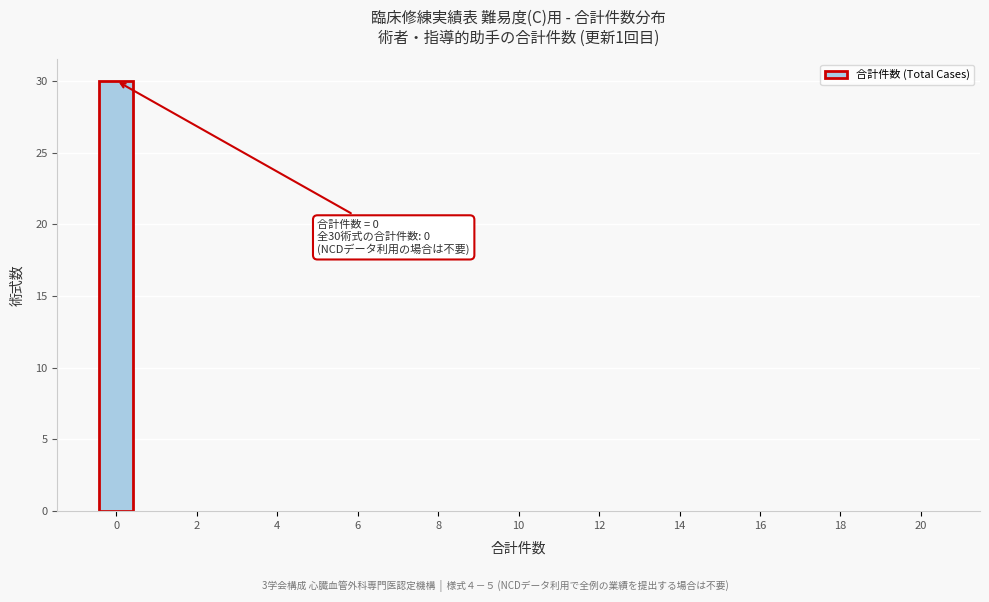

Over which range of the x-axis is the bar tallest?

-0.5 to 0.5